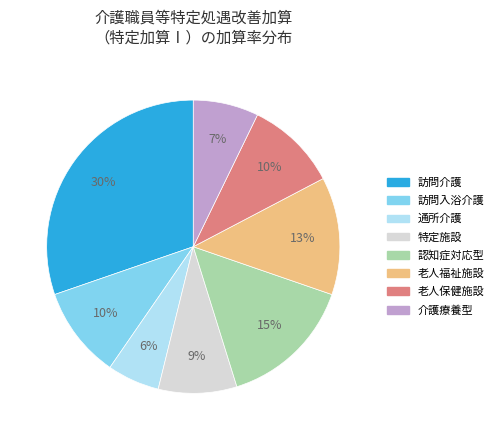

Does any single category account for the majority?

No